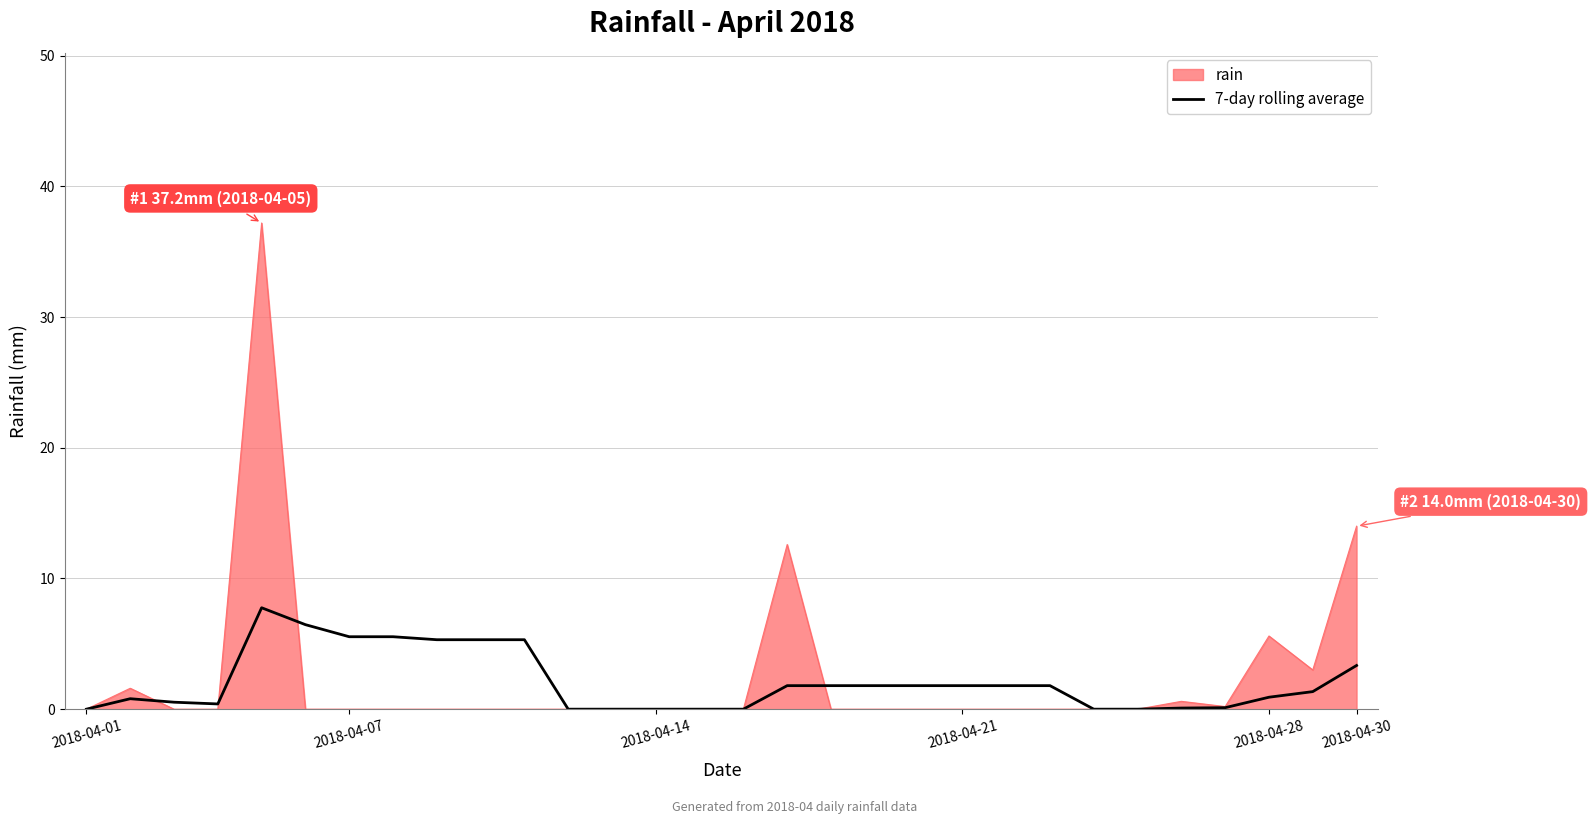

What is the greatest value displayed?

37.2